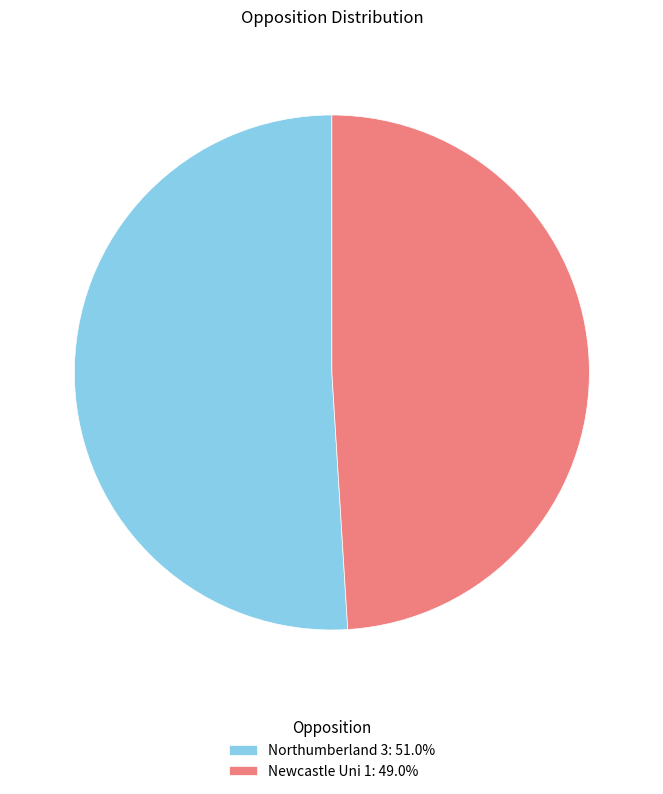

What is the largest slice in the pie chart?

Northumberland 3